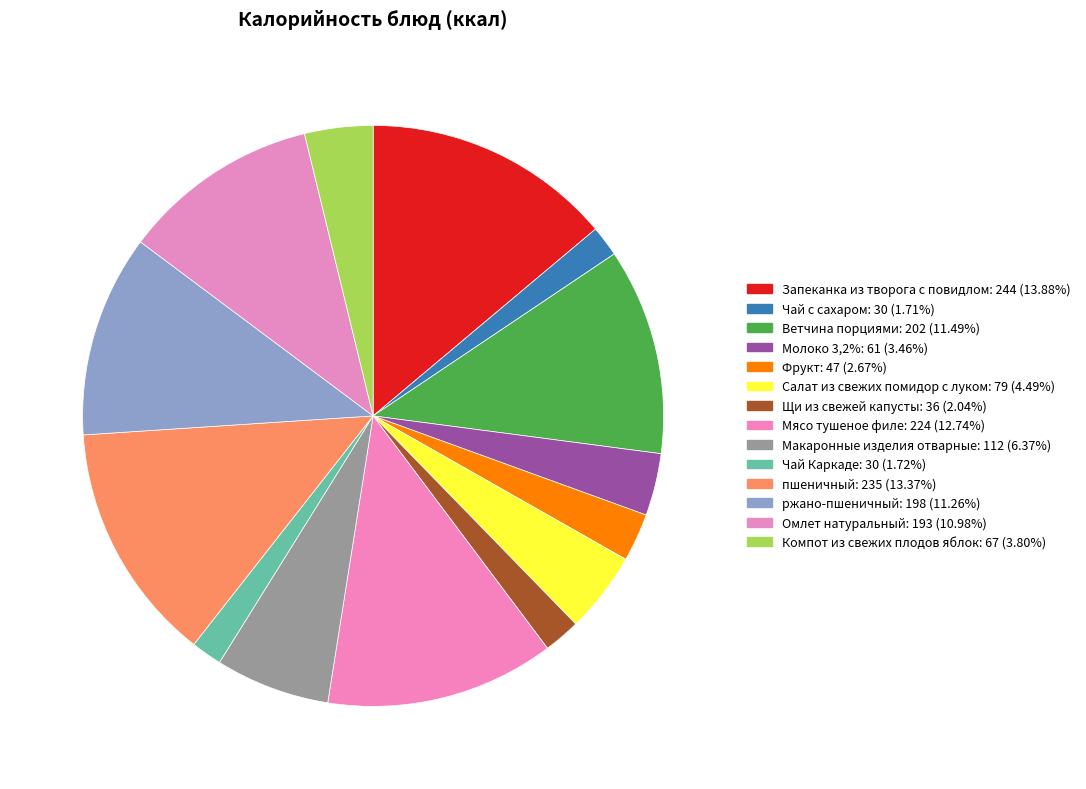

Count the number of slices in the pie.

14